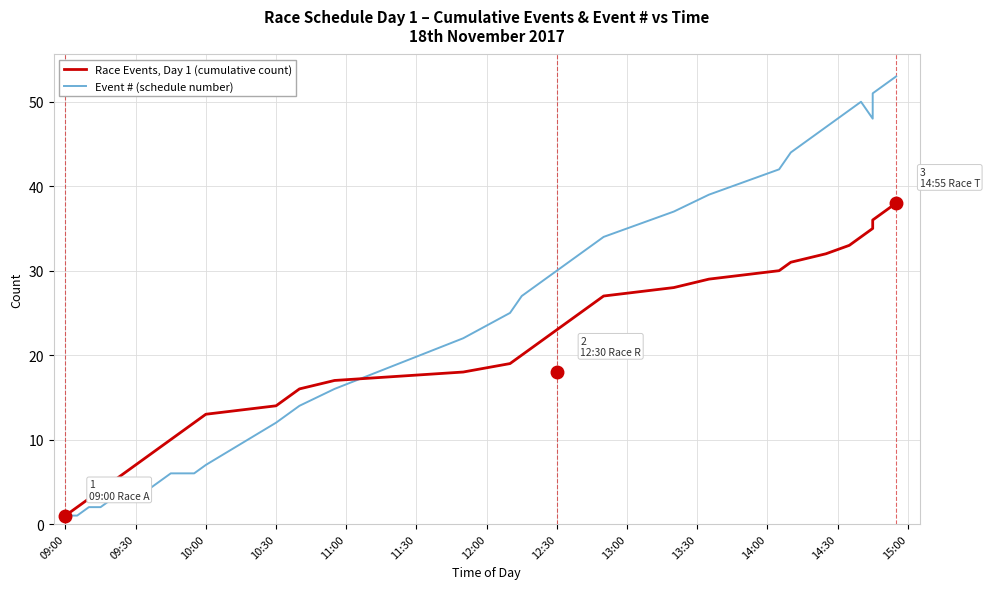

List the series in order of their overall mean, lowest first.

Race Events, Day 1 (cumulative count), Event # (schedule number)